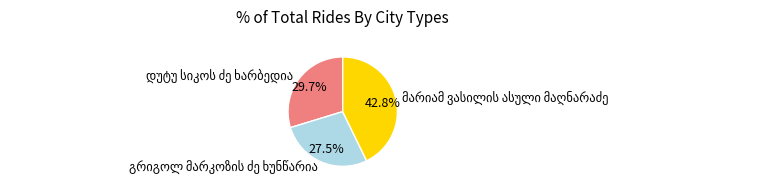

Is there any slice that represents more than half of the pie?

No